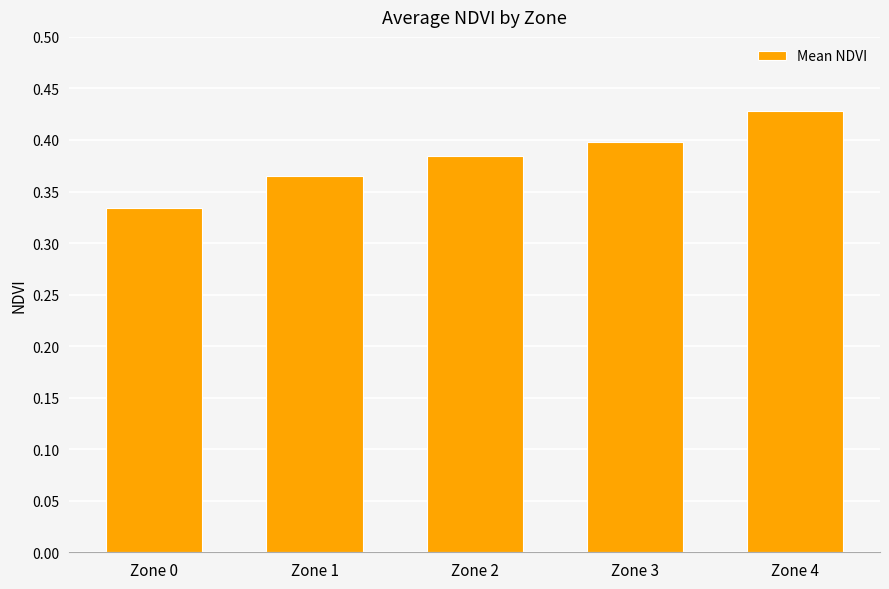

What is the sum of the values at Zone 3 and Zone 4?

0.8